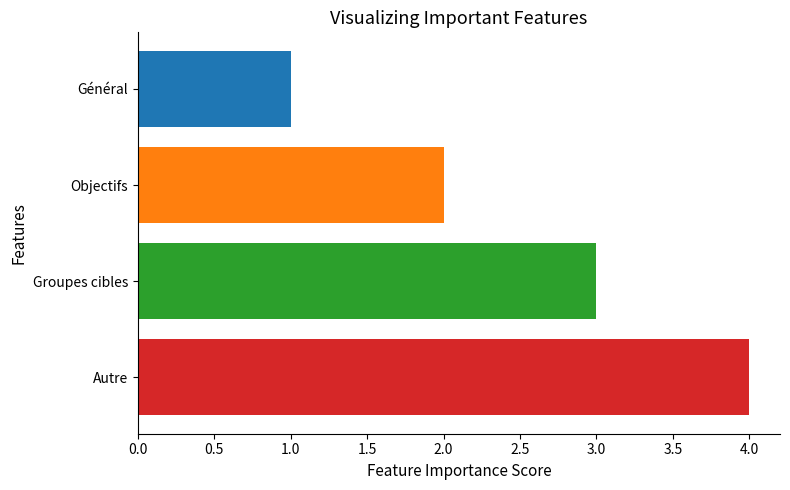

Count the values in the range 2 to 4.

3